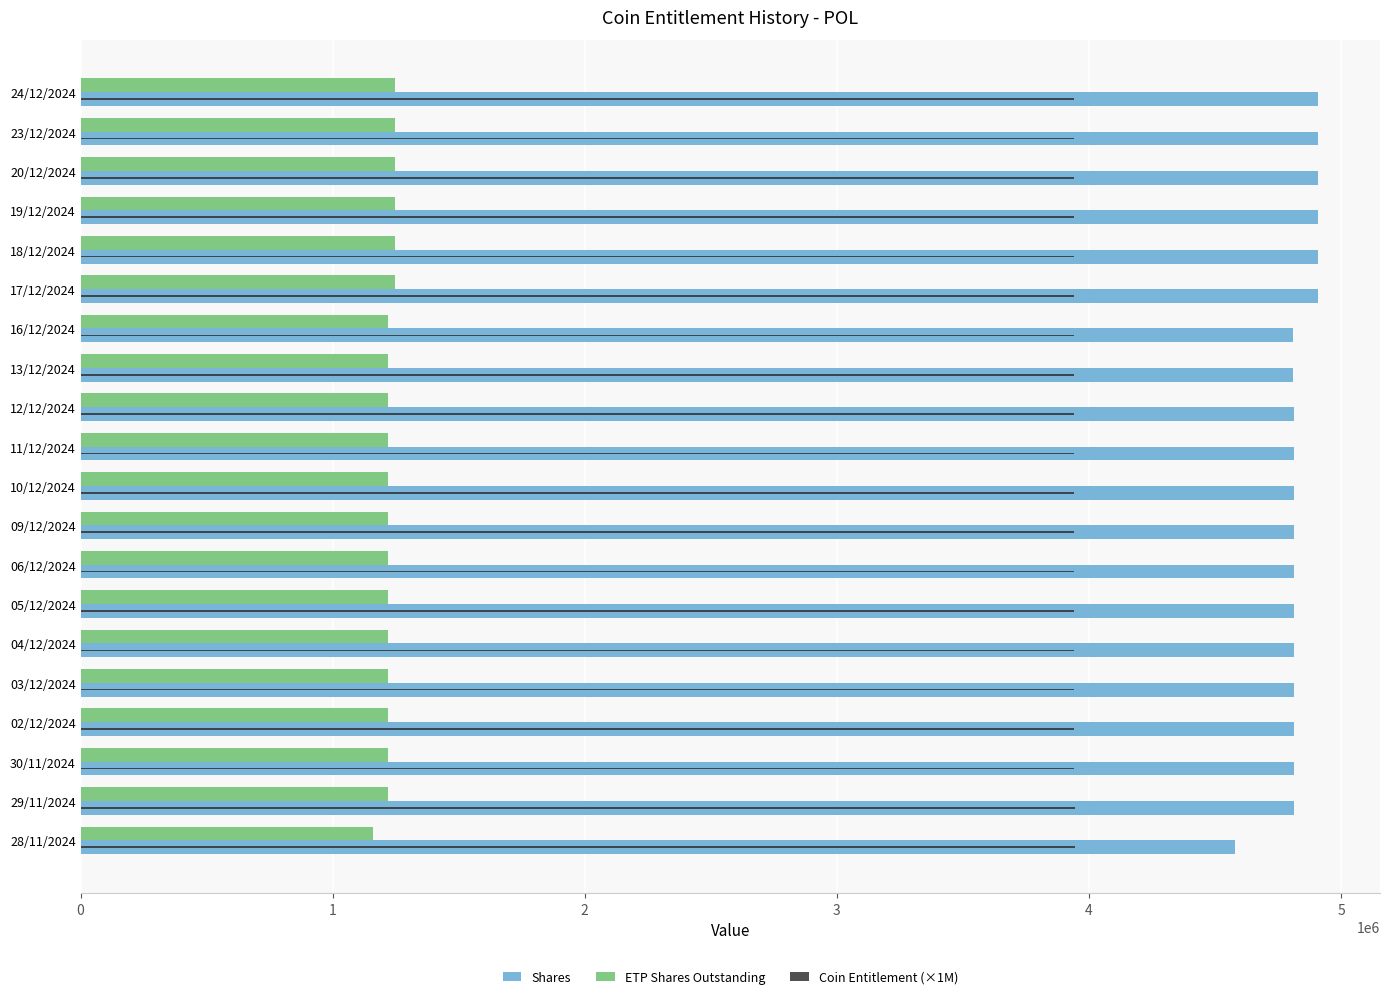

What is the total value across all series at 24/12/2024?

10092110.8